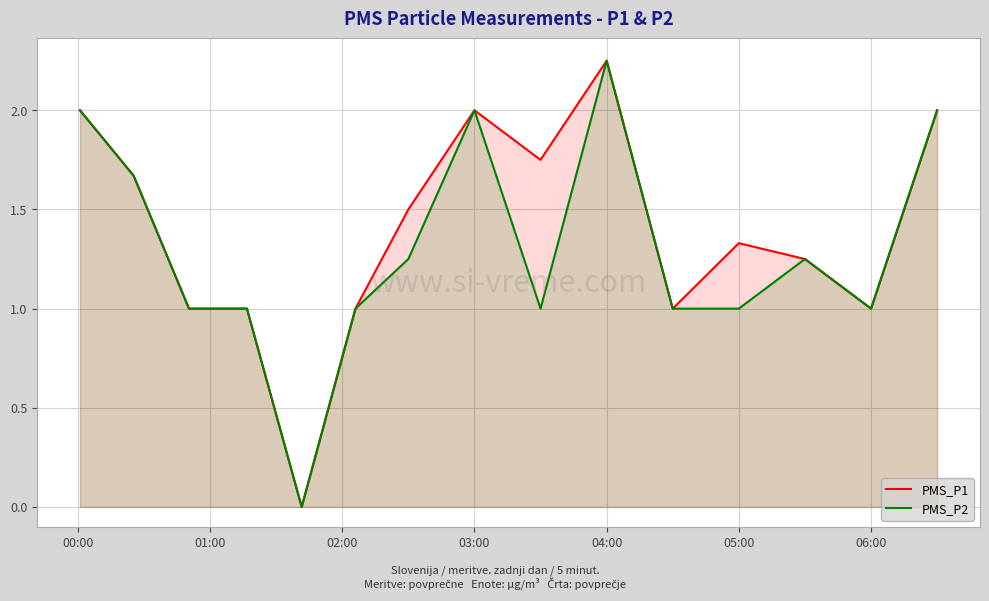

At which category is the sum across all series the highest?

04:00